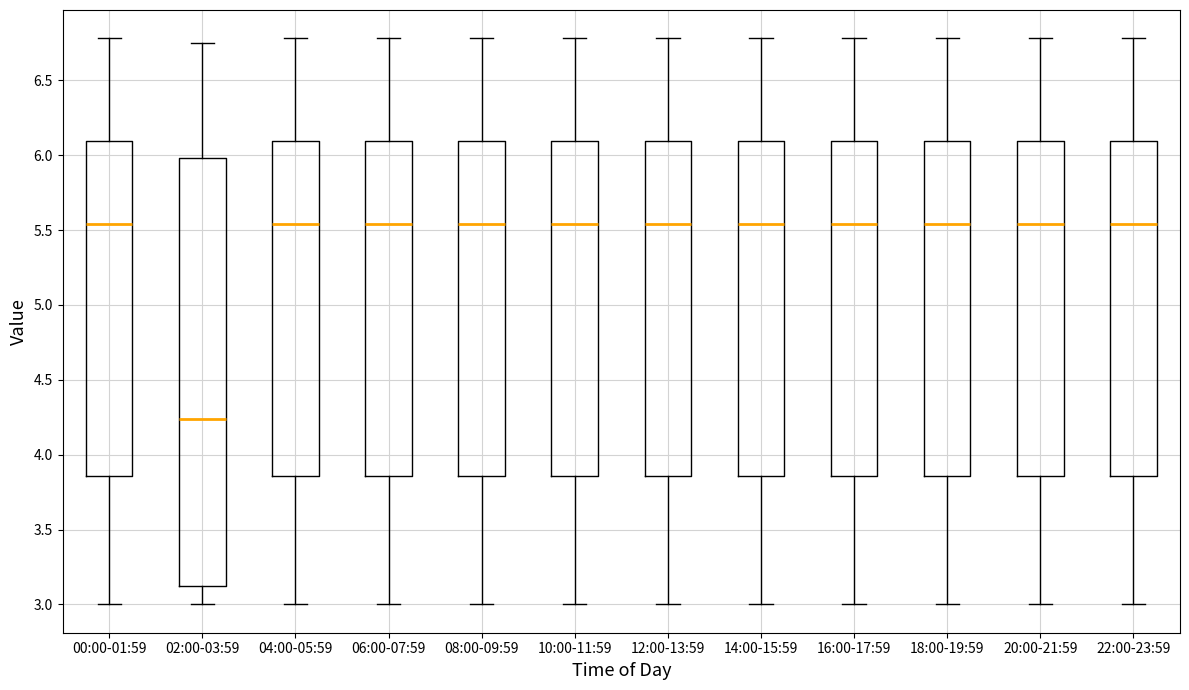

Reading left to right, read every box against the y-axis: the position of its median line, the range the box covers, and the ends of its whiskers. The values are not printed on the chart, so give them approximately, as read against the axis.

00:00-01:59: median 5.55, box 3.85 to 6.10, whiskers 3.00 to 6.80
02:00-03:59: median 4.25, box 3.10 to 6.00, whiskers 3.00 to 6.75
04:00-05:59: median 5.55, box 3.85 to 6.10, whiskers 3.00 to 6.80
06:00-07:59: median 5.55, box 3.85 to 6.10, whiskers 3.00 to 6.80
08:00-09:59: median 5.55, box 3.85 to 6.10, whiskers 3.00 to 6.80
10:00-11:59: median 5.55, box 3.85 to 6.10, whiskers 3.00 to 6.80
12:00-13:59: median 5.55, box 3.85 to 6.10, whiskers 3.00 to 6.80
14:00-15:59: median 5.55, box 3.85 to 6.10, whiskers 3.00 to 6.80
16:00-17:59: median 5.55, box 3.85 to 6.10, whiskers 3.00 to 6.80
18:00-19:59: median 5.55, box 3.85 to 6.10, whiskers 3.00 to 6.80
20:00-21:59: median 5.55, box 3.85 to 6.10, whiskers 3.00 to 6.80
22:00-23:59: median 5.55, box 3.85 to 6.10, whiskers 3.00 to 6.80